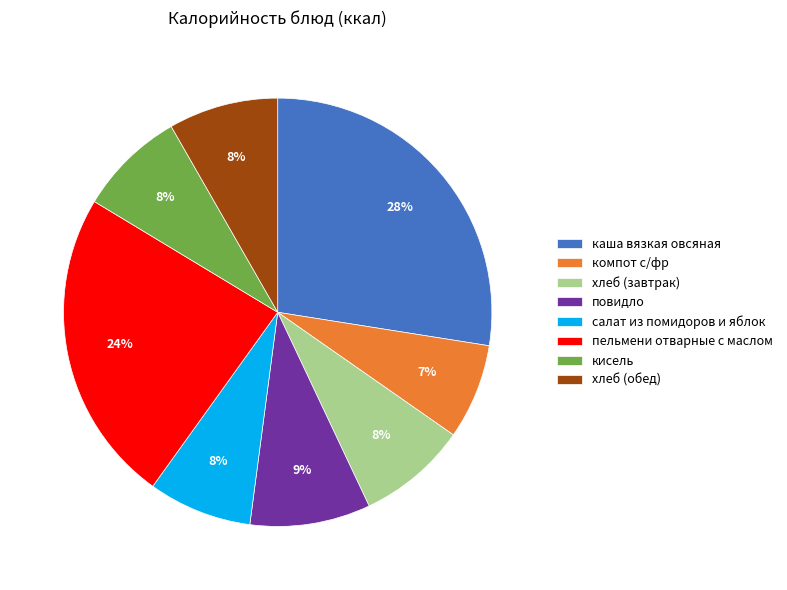

Between каша вязкая овсяная and кисель, which is larger?

каша вязкая овсяная